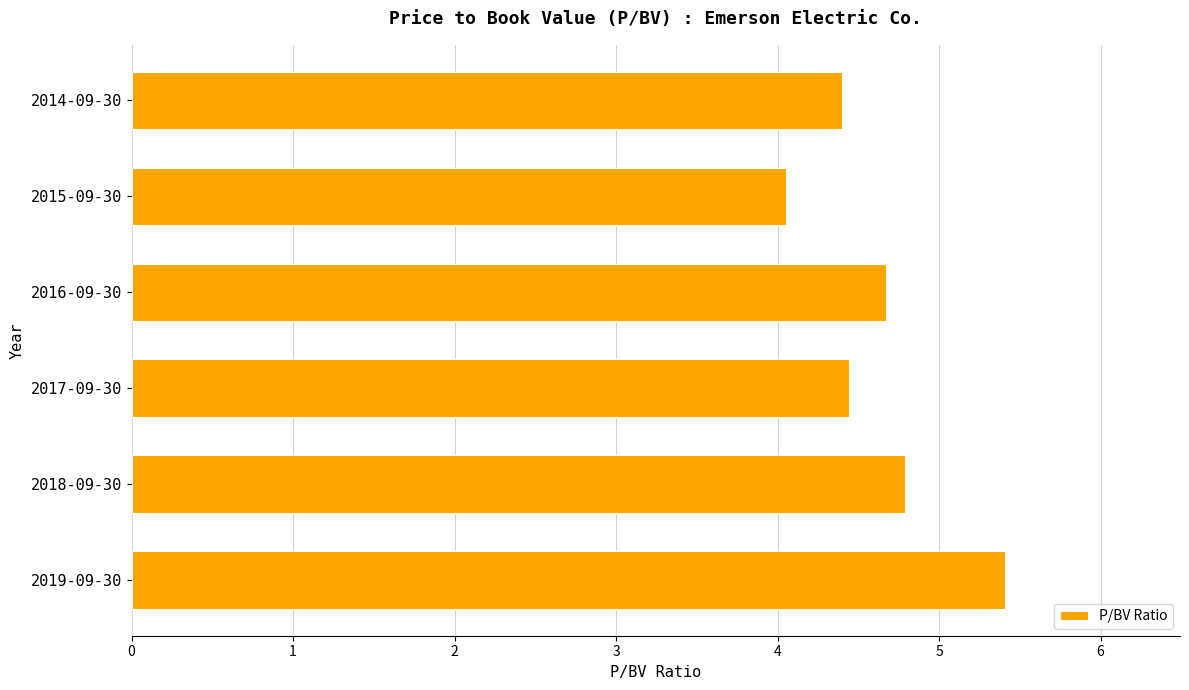

Does the chart contain any negative values?

No